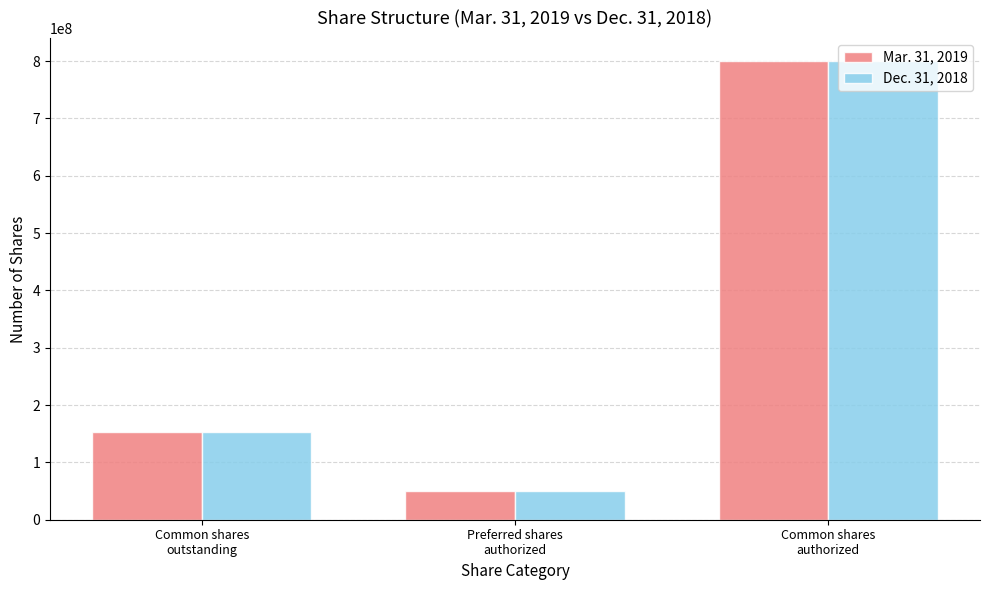

Reading left to right, extract all data points from this chart.

Mar. 31, 2019: Common shares
outstanding=152539532	Preferred shares
authorized=50000000	Common shares
authorized=800000000
Dec. 31, 2018: Common shares
outstanding=152539532	Preferred shares
authorized=50000000	Common shares
authorized=800000000